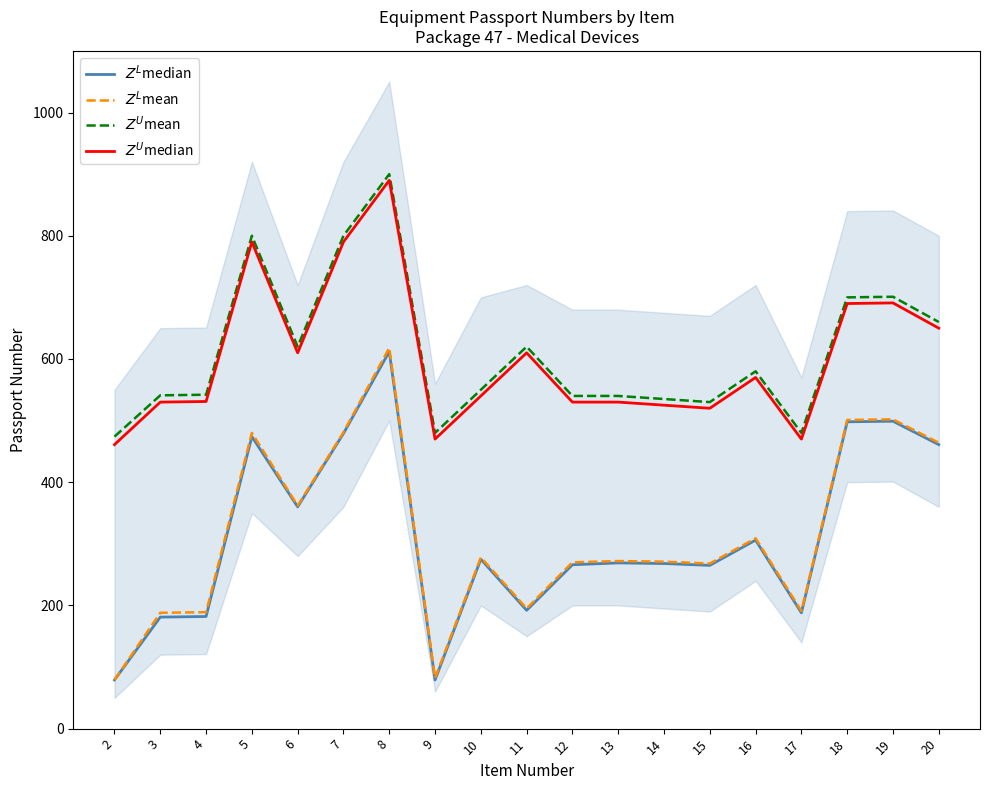

The $Z^U$median series shows 530 at 13. True or false?

True